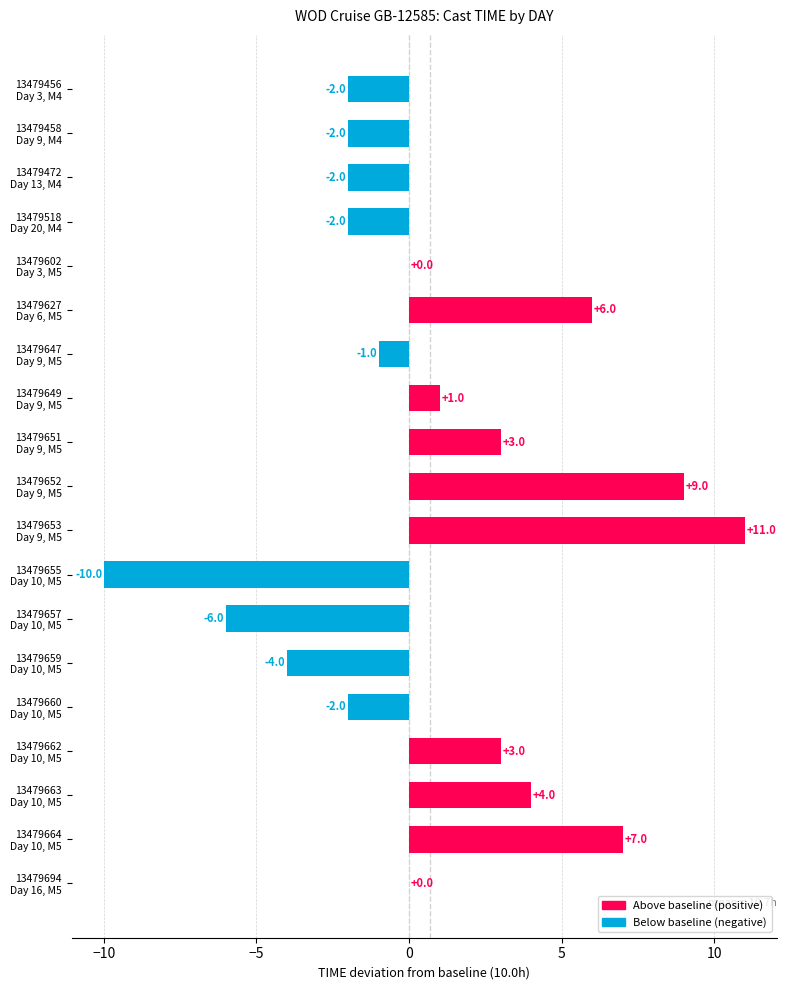

What is the greatest value displayed?

11